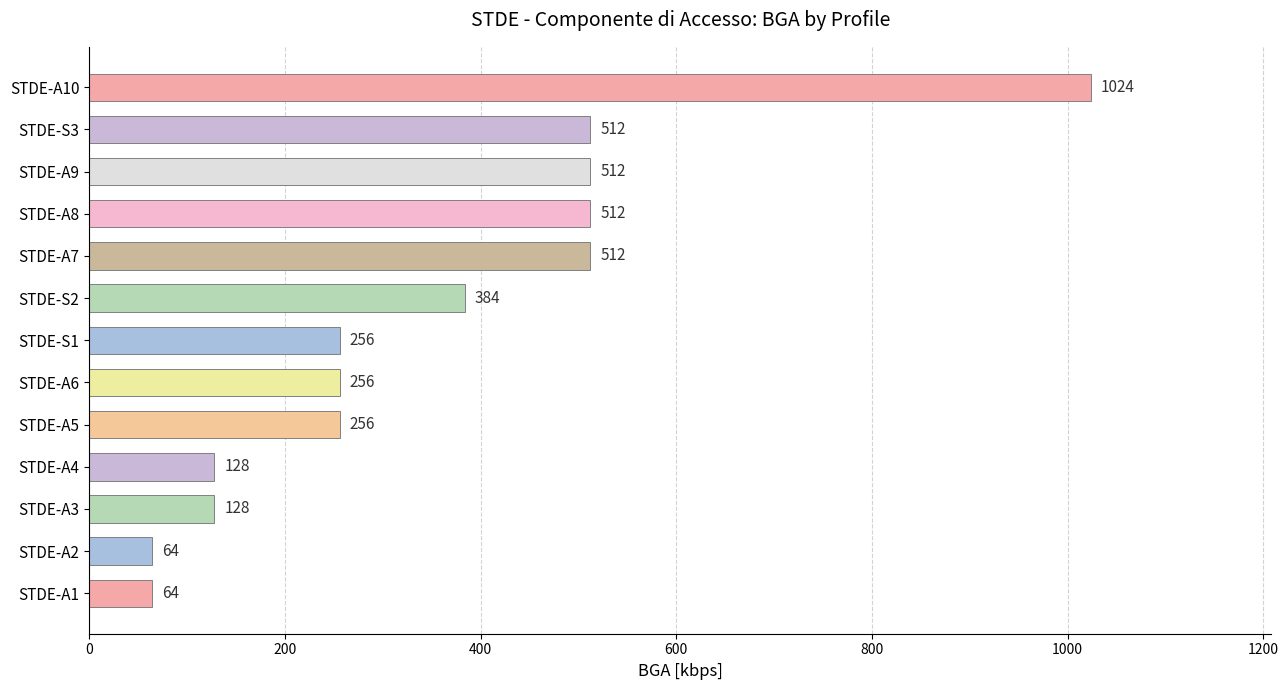

What is the minimum value shown in the chart?

64